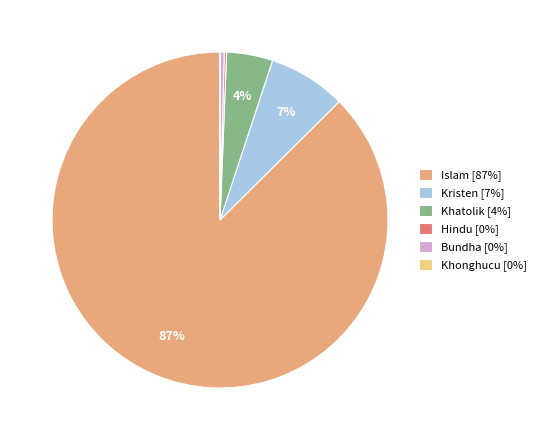

Which slice represents more than half of the pie?

Islam